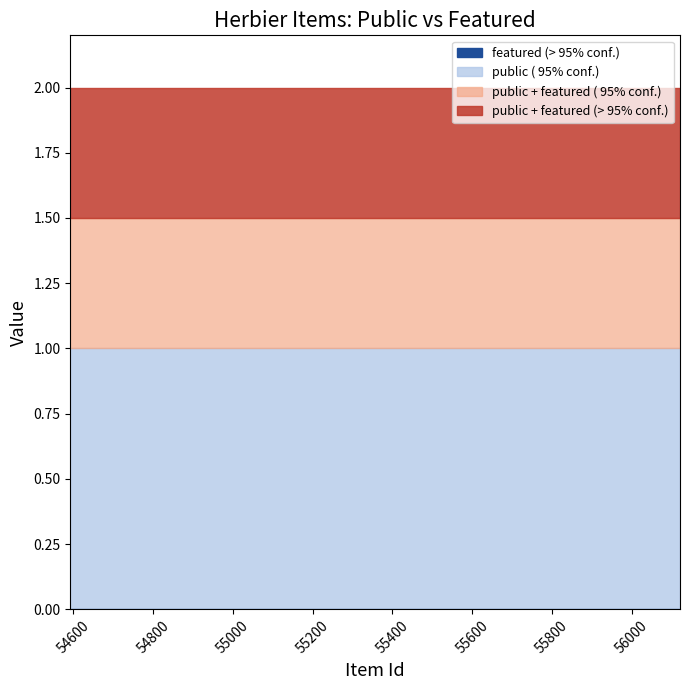

The public series shows 1 at 55224. True or false?

True